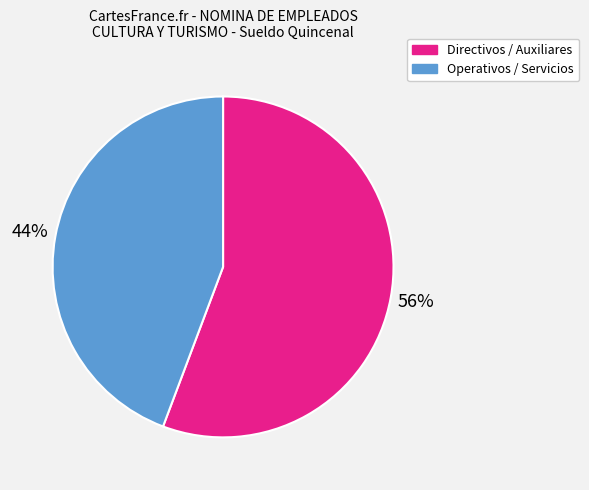

Does any single category account for the majority?

Yes